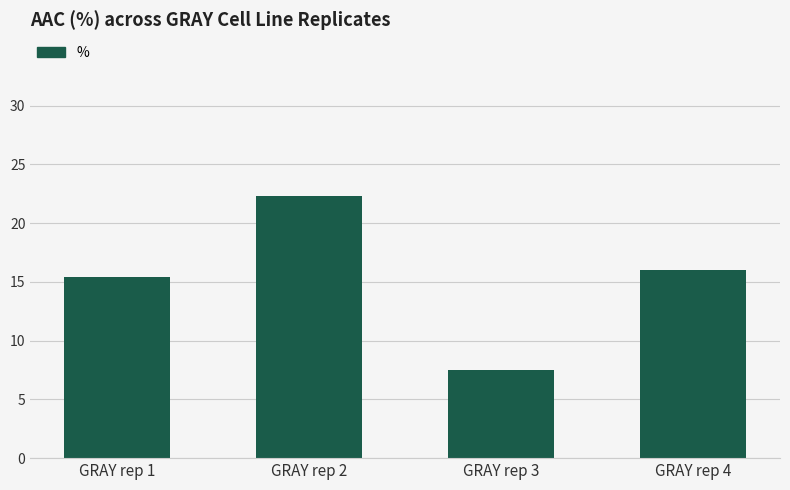

The chart shows a value of 15.4 at GRAY rep 1. True or false?

True